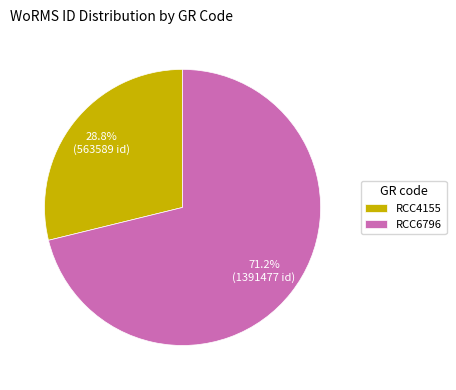

How many slices are in this pie chart?

2